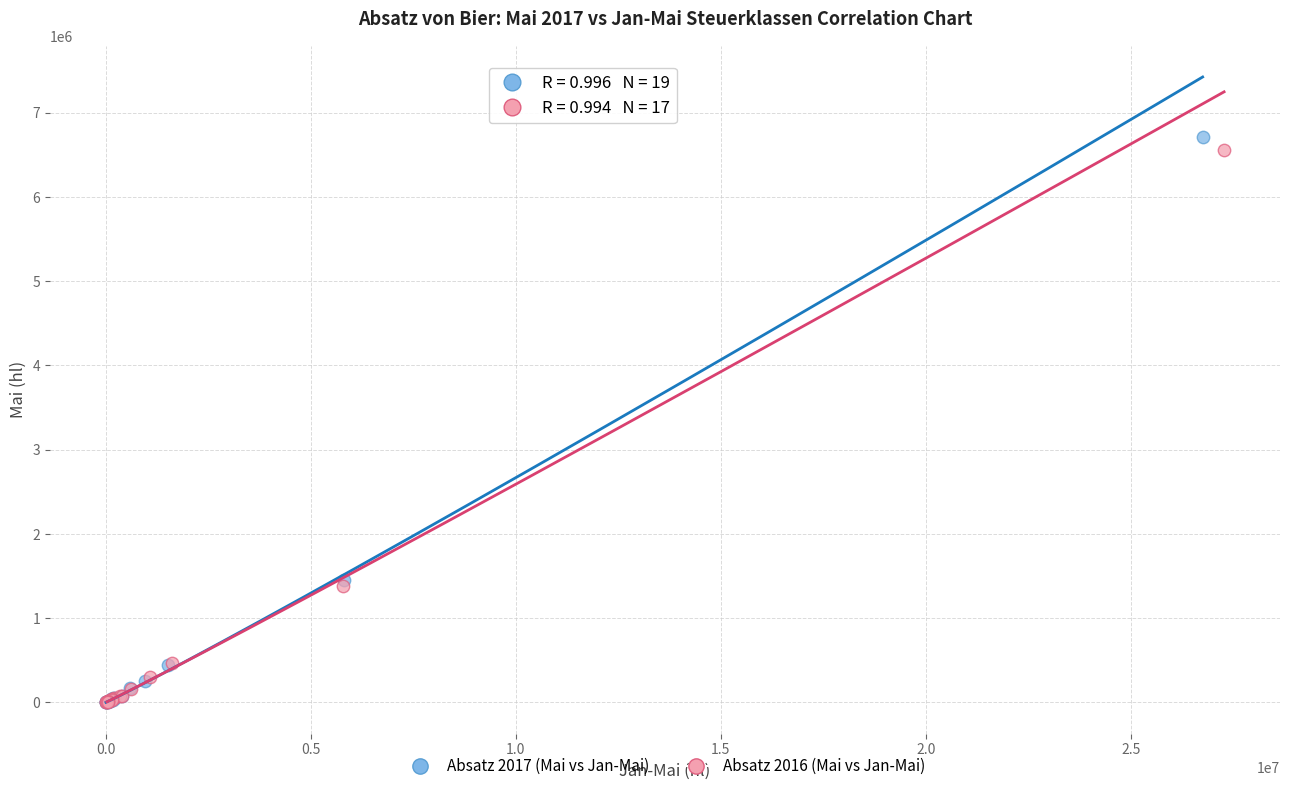

What are all the series names shown in the legend?

Absatz 2017 (Mai vs Jan-Mai), Absatz 2016 (Mai vs Jan-Mai)